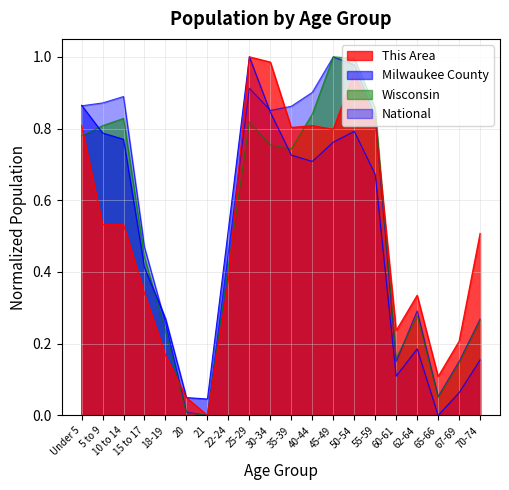

Which series ends up on top after the final intersection of Milwaukee County and Wisconsin?

Wisconsin